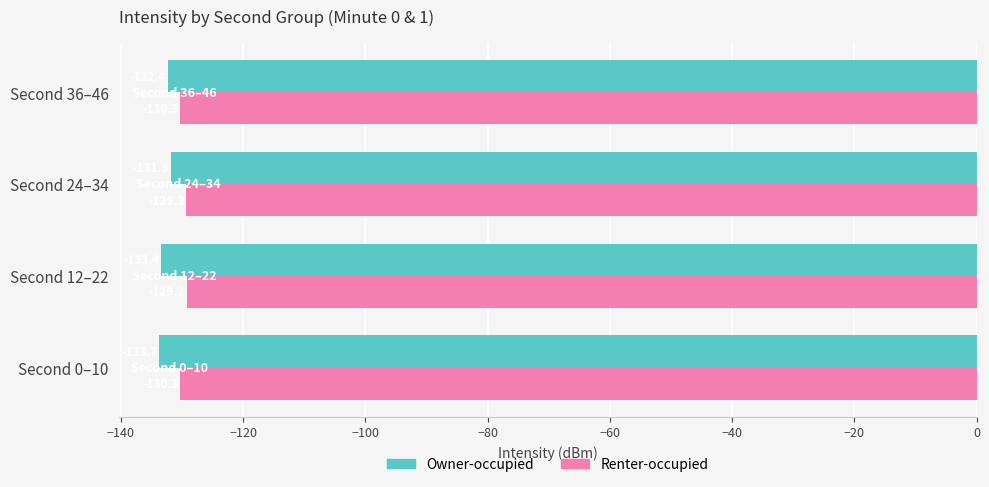

True or false: Owner-occupied has a value of -52.8 at Second 0–10.

False